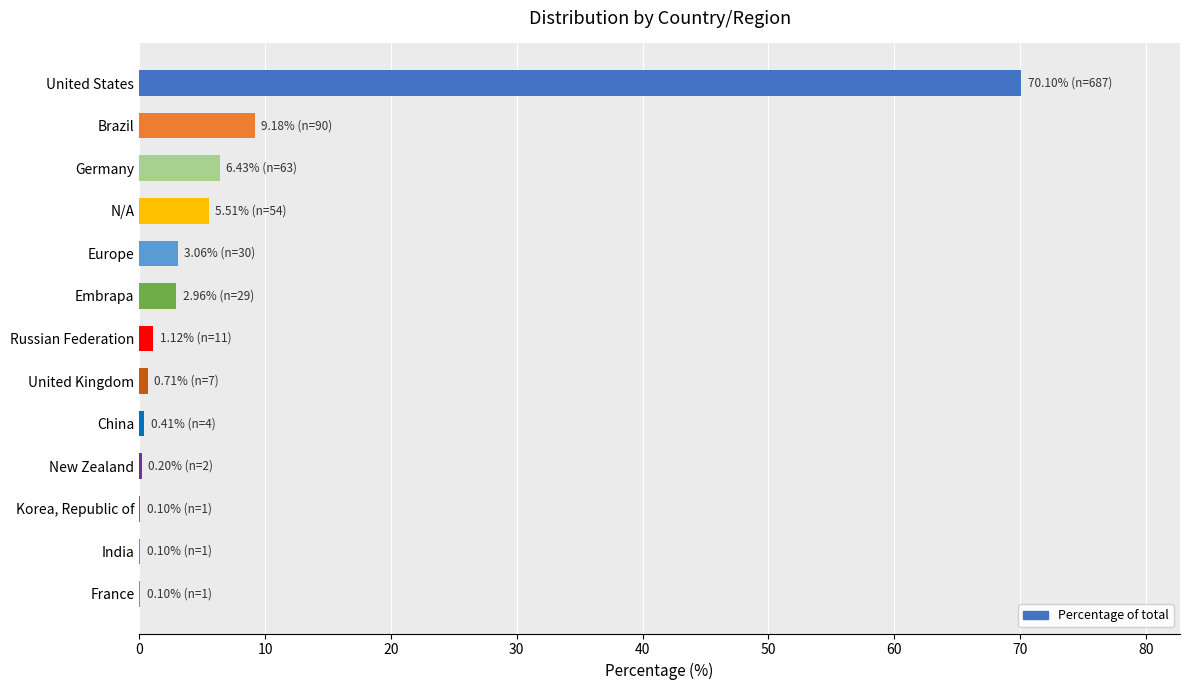

The chart shows a value of 21.0 at United States. True or false?

False